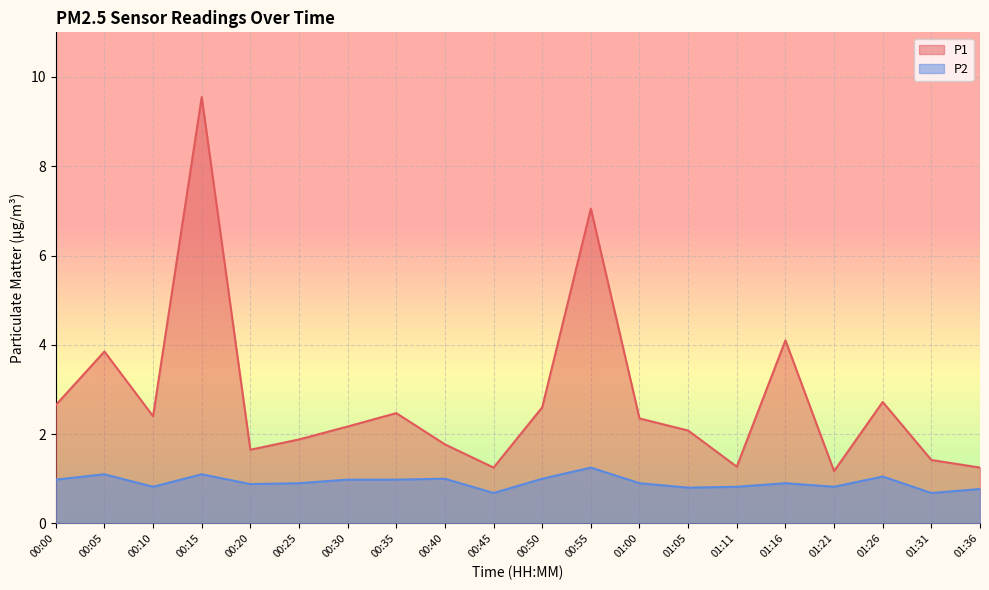

The value of P2 at 00:00 is 1.0. True or false?

True